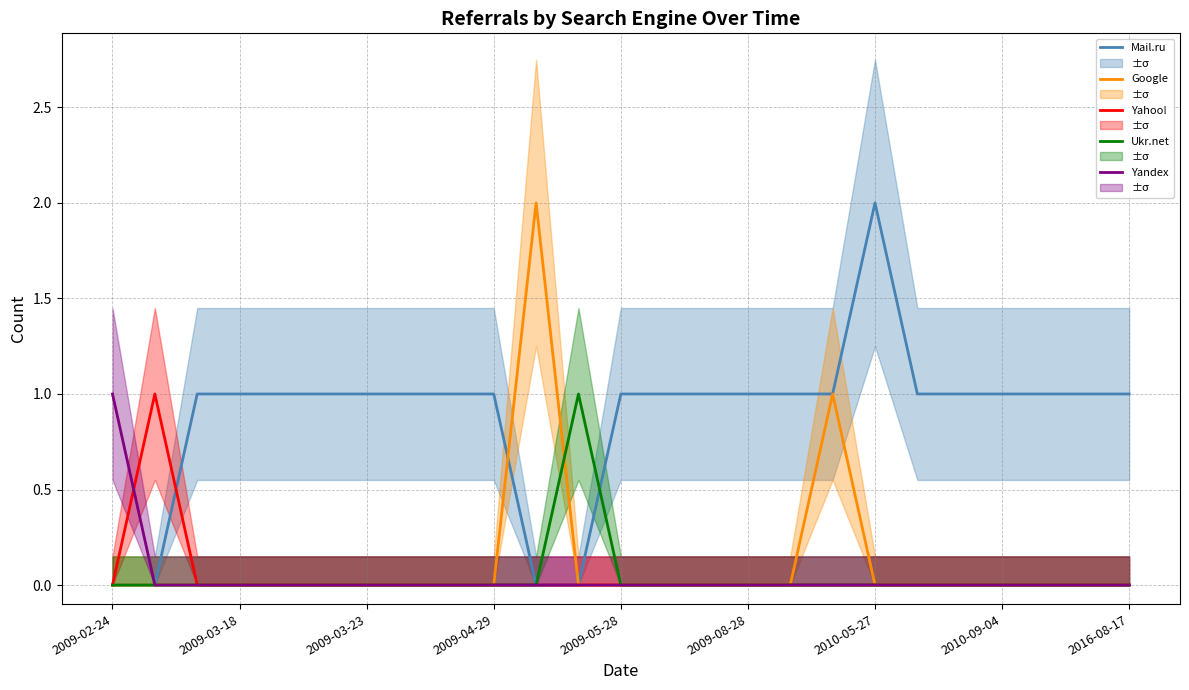

What is the difference between the maximum and minimum values in the Google series?

2